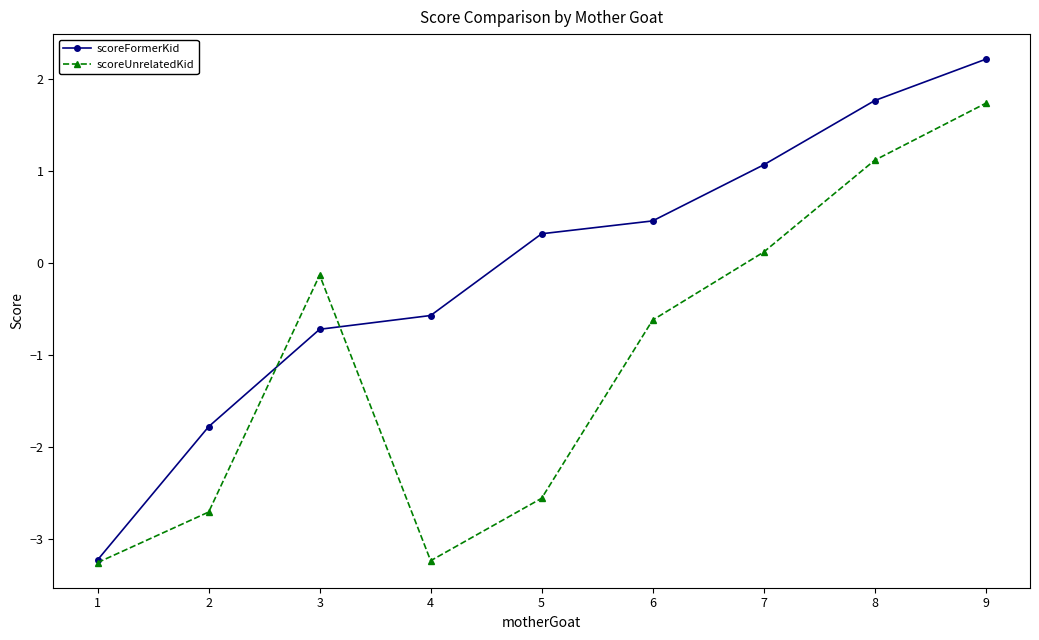

Which series ends up on top after the final intersection of scoreUnrelatedKid and scoreFormerKid?

scoreFormerKid